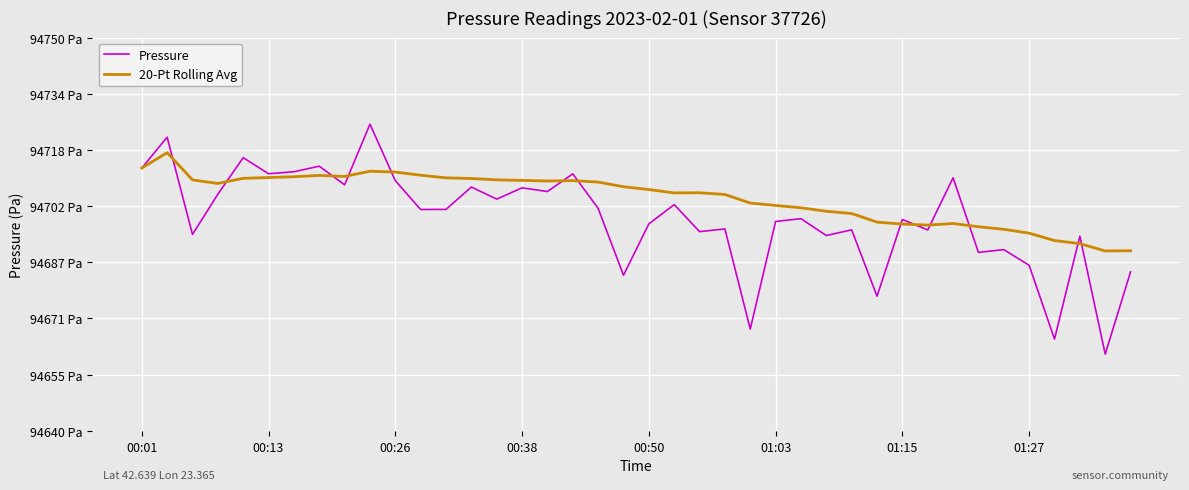

Rank the series by their average value, from highest to lowest.

20-Pt Rolling Avg, Pressure